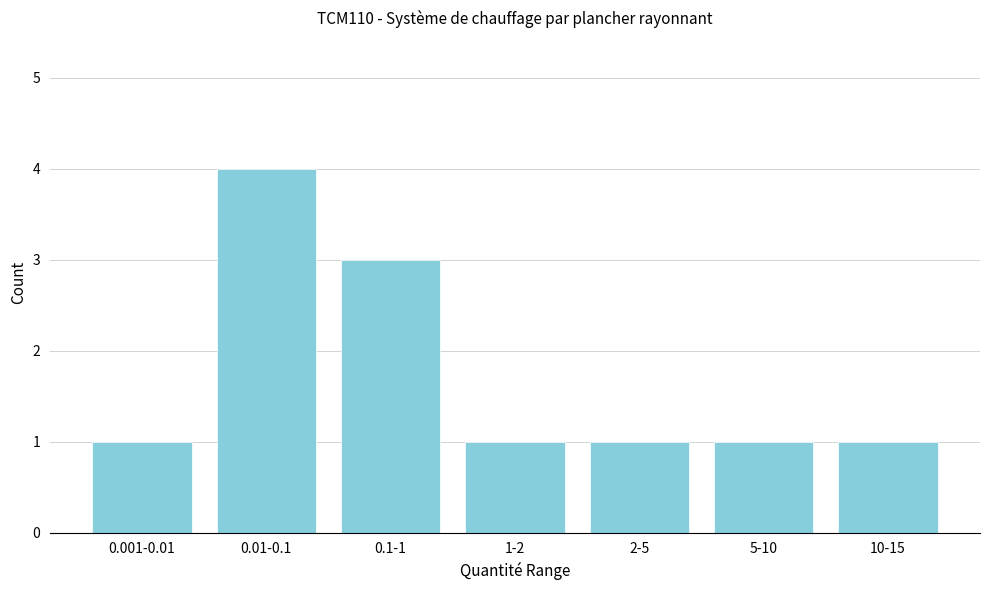

Reading right to left, what are all the values shown in this chart?

10-15=1	5-10=1	2-5=1	1-2=1	0.1-1=3	0.01-0.1=4	0.001-0.01=1